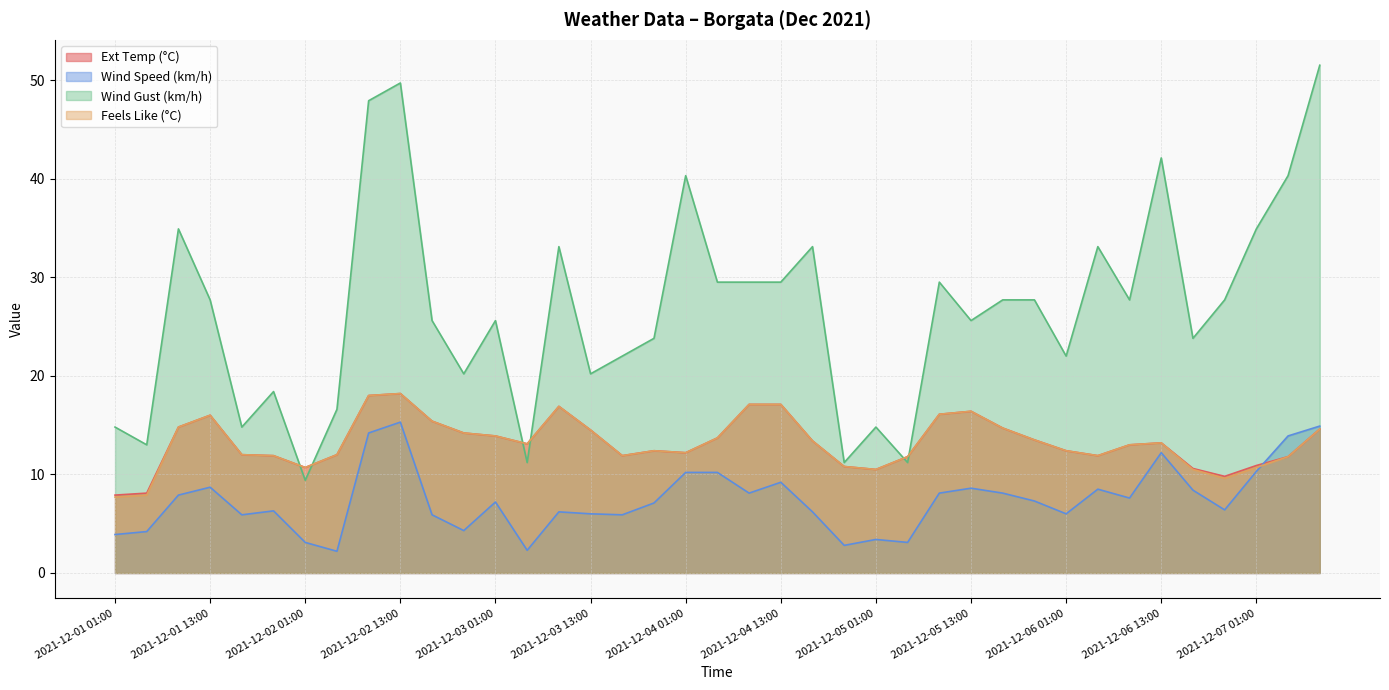

True or false: Wind Speed (km/h) and Feels Like (°C) cross at least once.

True